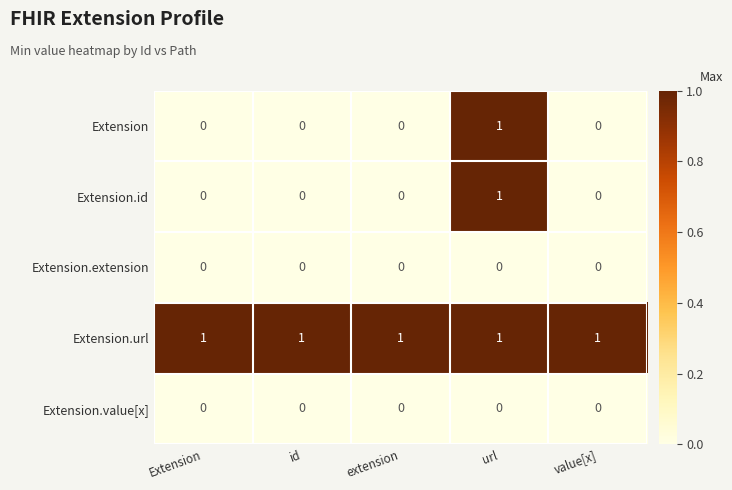

What is the greatest value displayed?

1